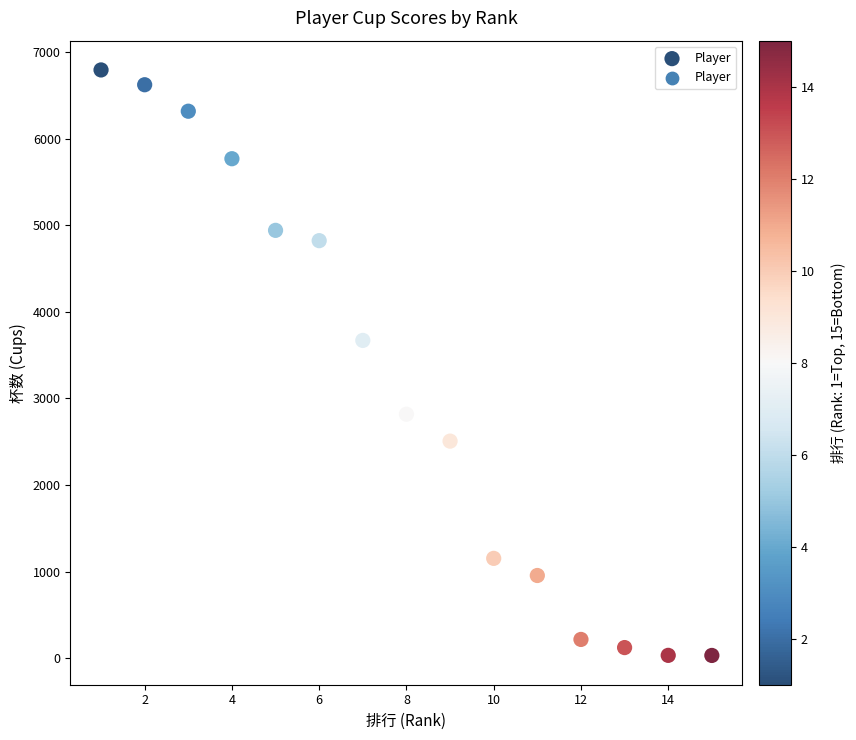

What is the range of X values (max minus min)?

14